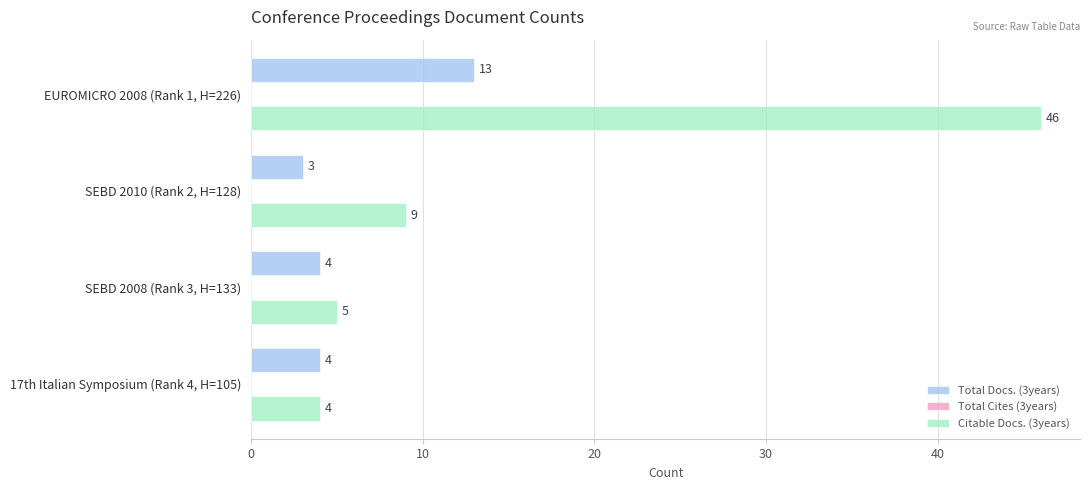

How many Total Docs. (3years) values are between 4 and 13?

3